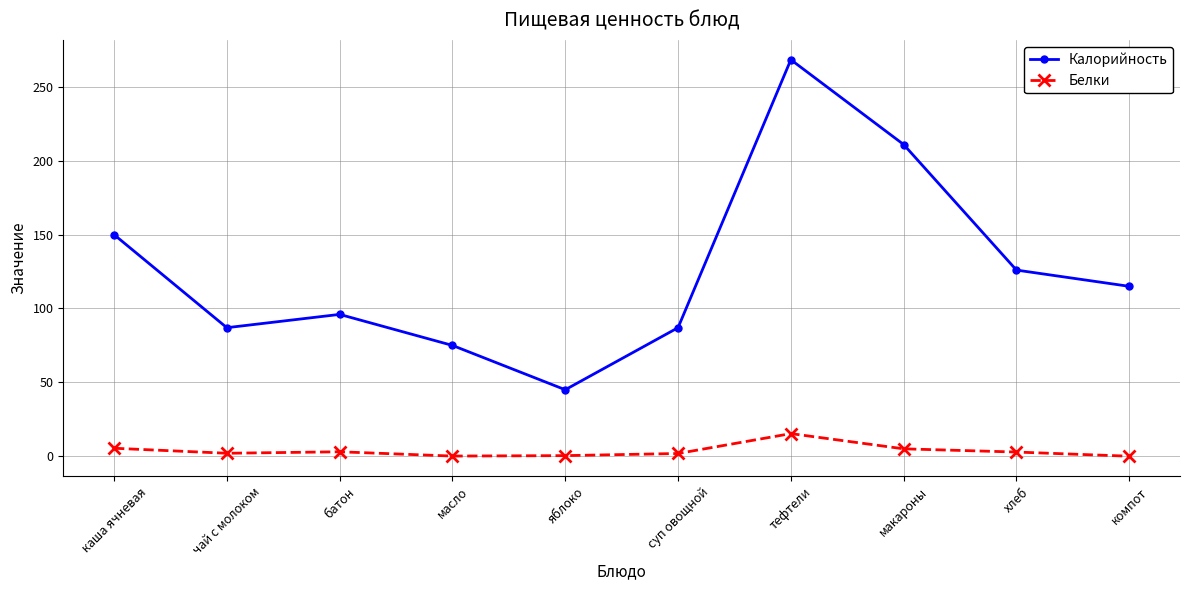

True or false: Белки and Калорийность intersect in this chart.

False